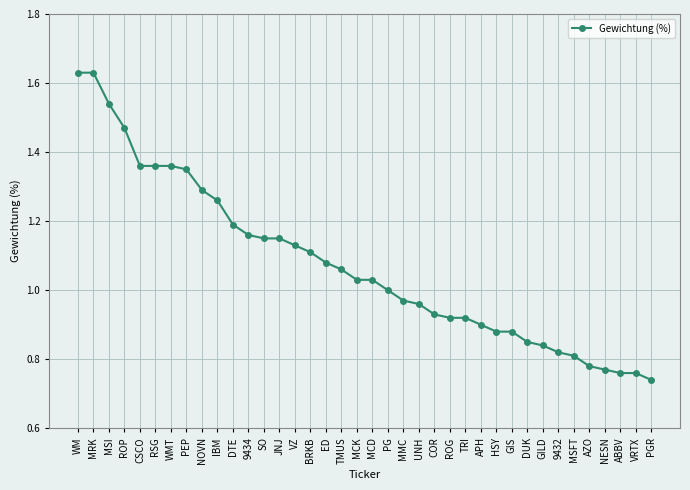

What is the sum of all values?

40.8